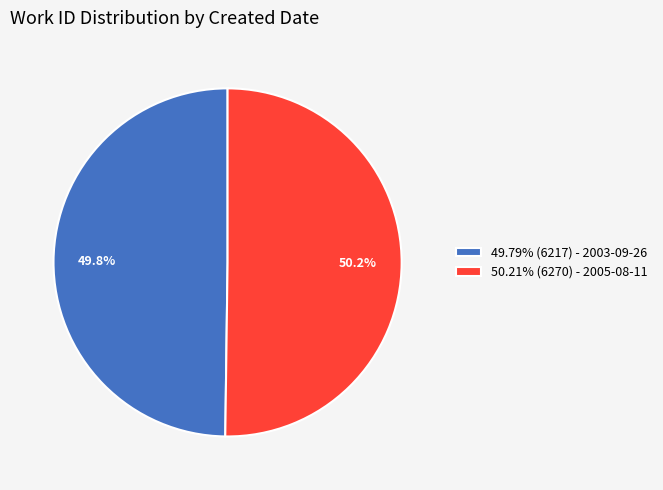

Does any single category account for the majority?

Yes